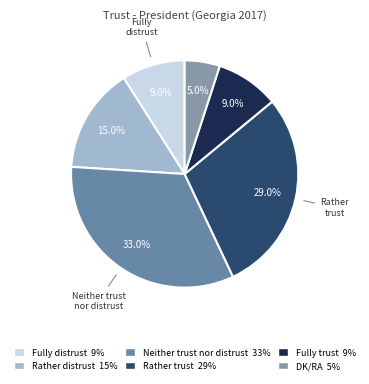

Is there a majority slice in this chart?

No